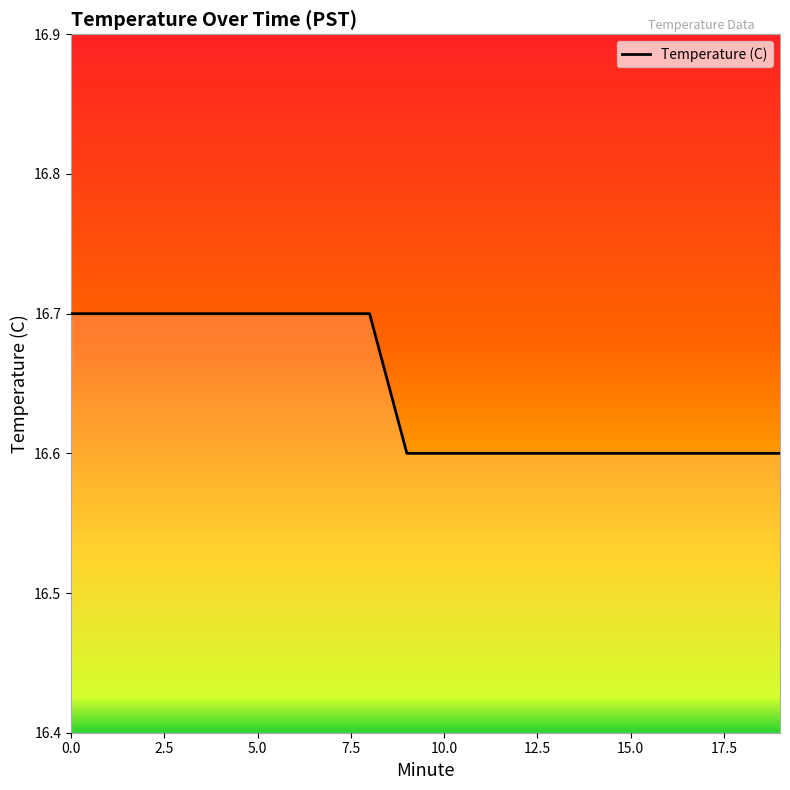

What is the greatest value displayed?

16.7